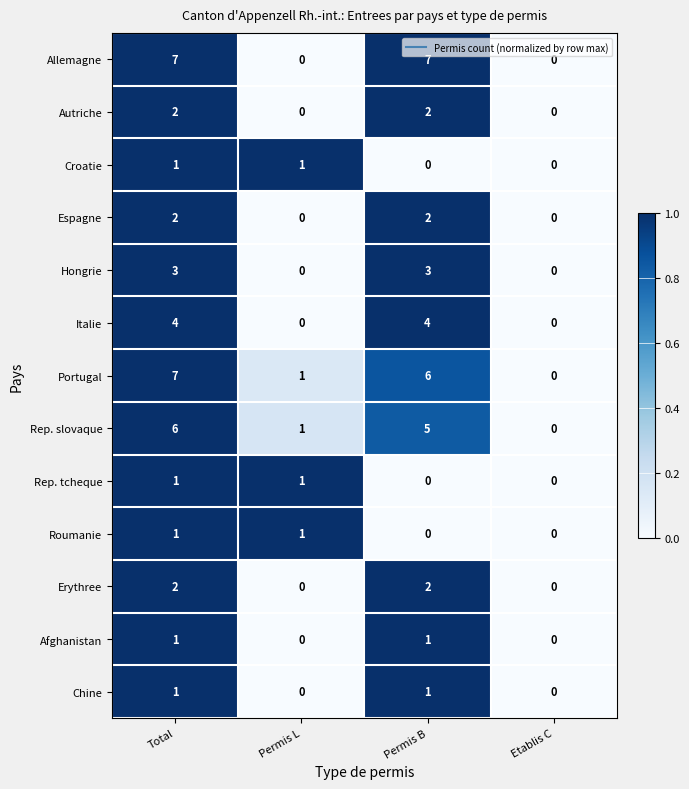

Count the Allemagne values in the range 0 to 7.

4